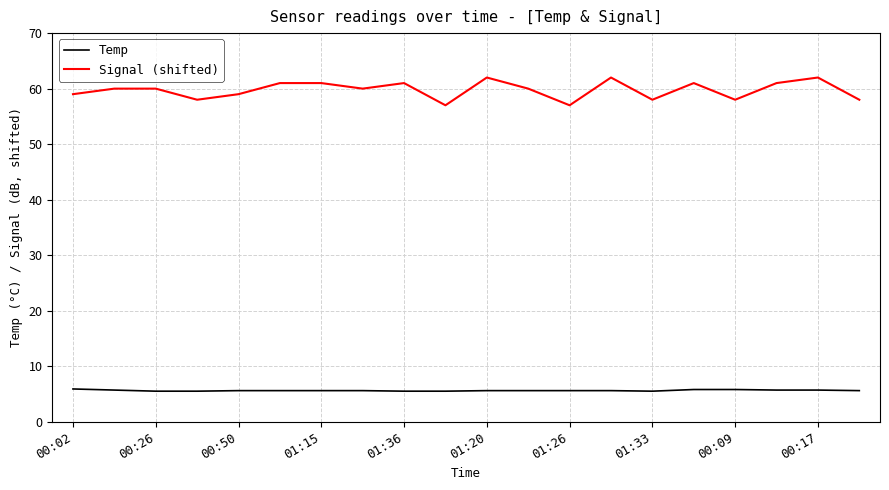

True or false: Signal (shifted) and Temp intersect in this chart.

False